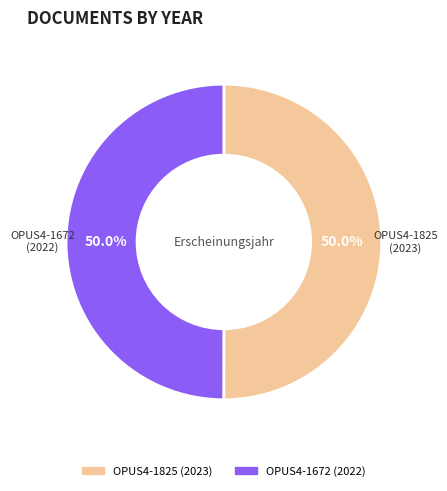

What is the total percentage of OPUS4-1825 and OPUS4-1672?

100.0%